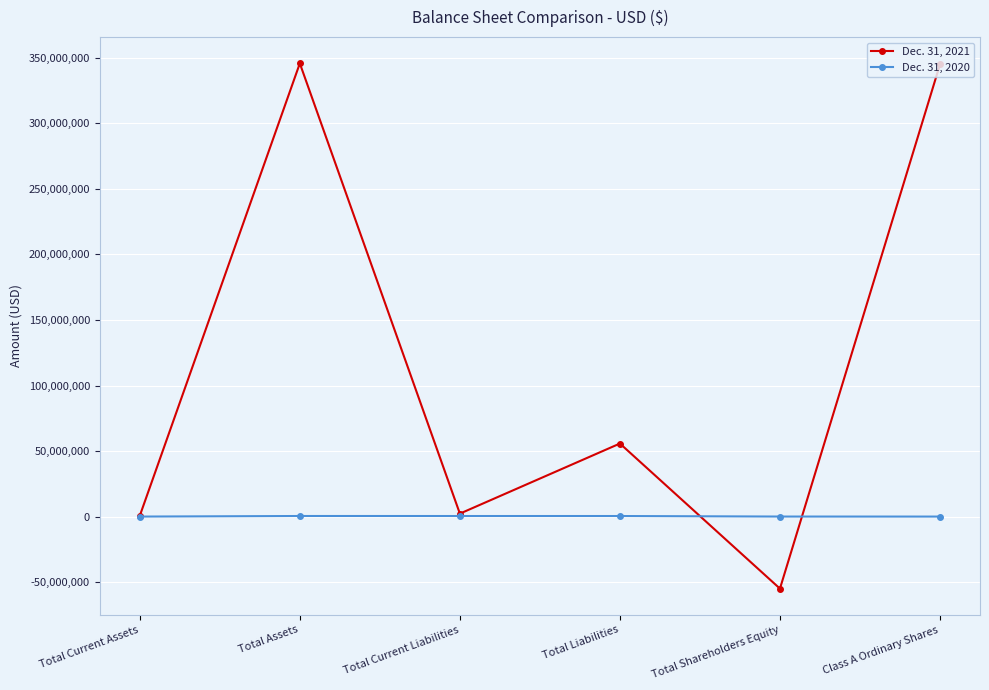

What is the label of the 6th point from the left?

Class A Ordinary Shares